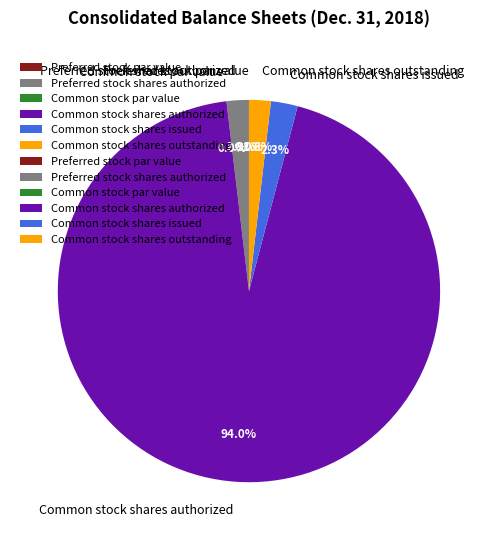

Is it true that Common stock shares outstanding is 15% of the pie?

False